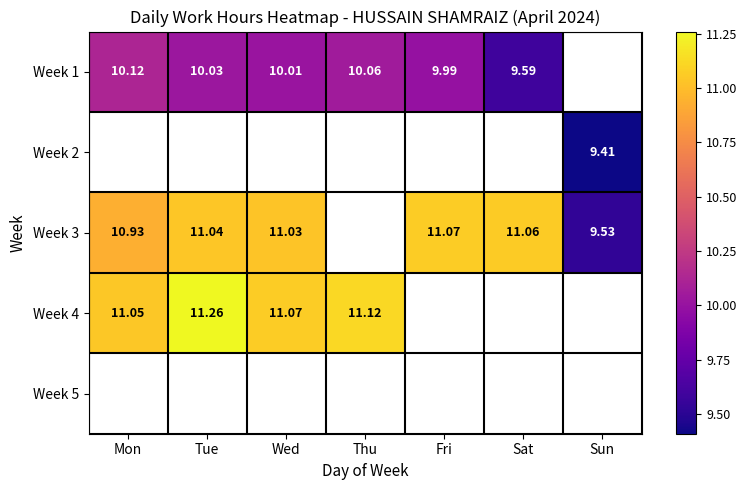

Is the value of Week 2 at Sun greater than the value of Week 3 at Wed?

No